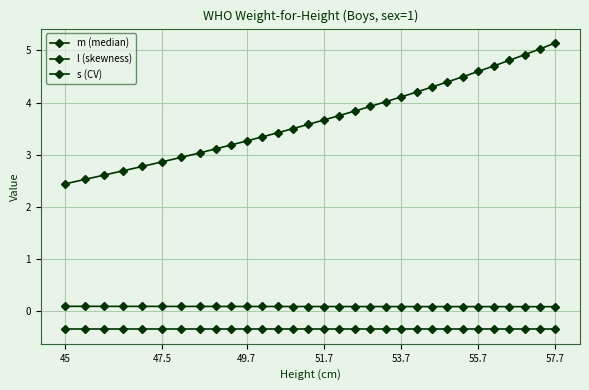

How many data points does each series have?

31